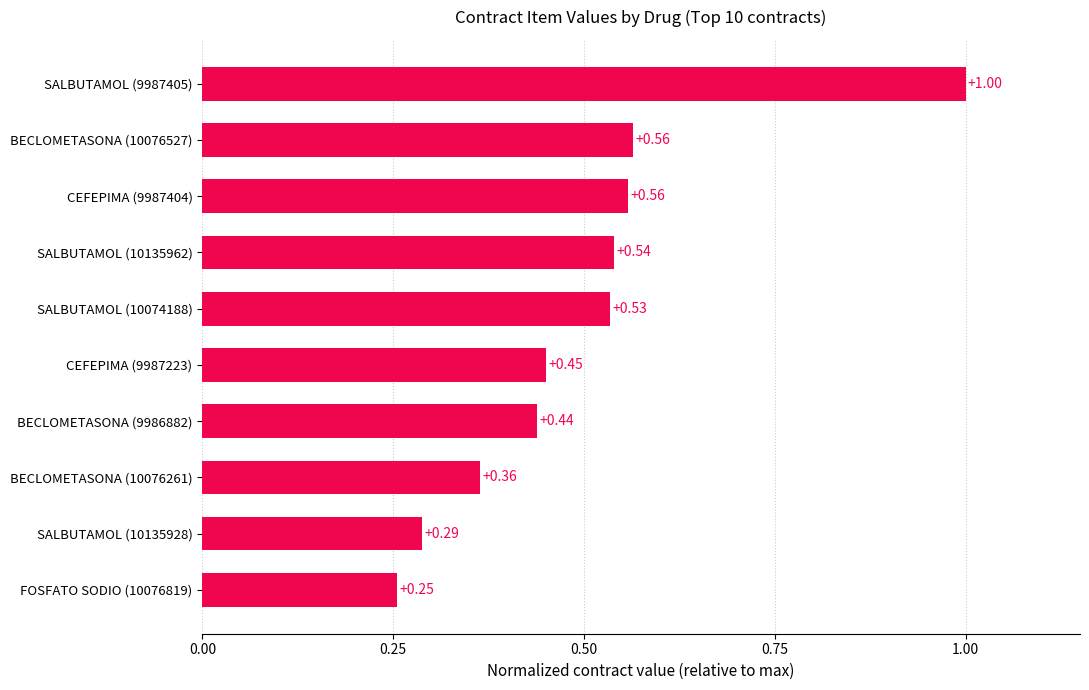

What is the sum of the values at BECLOMETASONA (10076527) and BECLOMETASONA (10076261)?

0.9